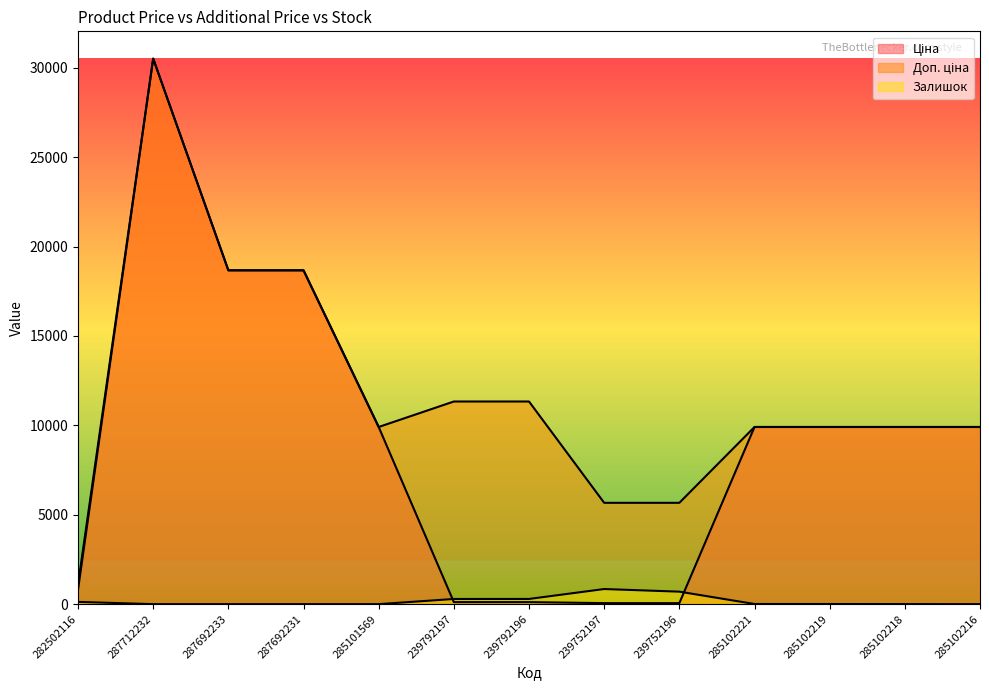

True or false: Ціна has more than 0 points higher than both neighbors.

True